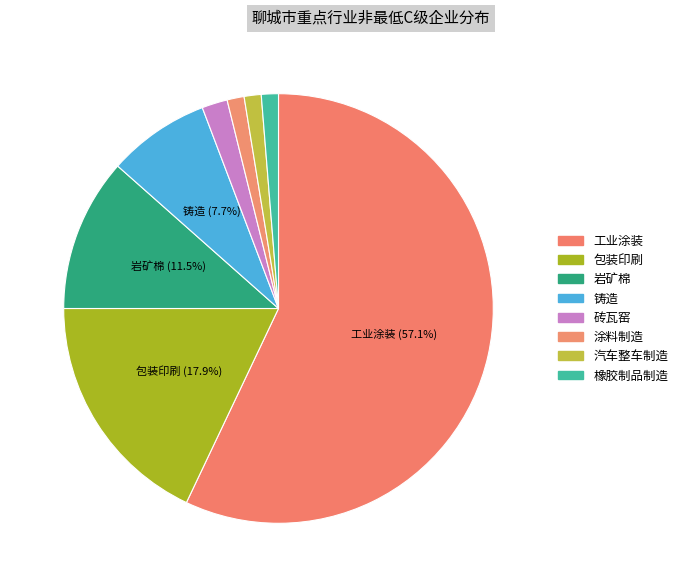

What is the change in value from 包装印刷 to 橡胶制品制造?

-26